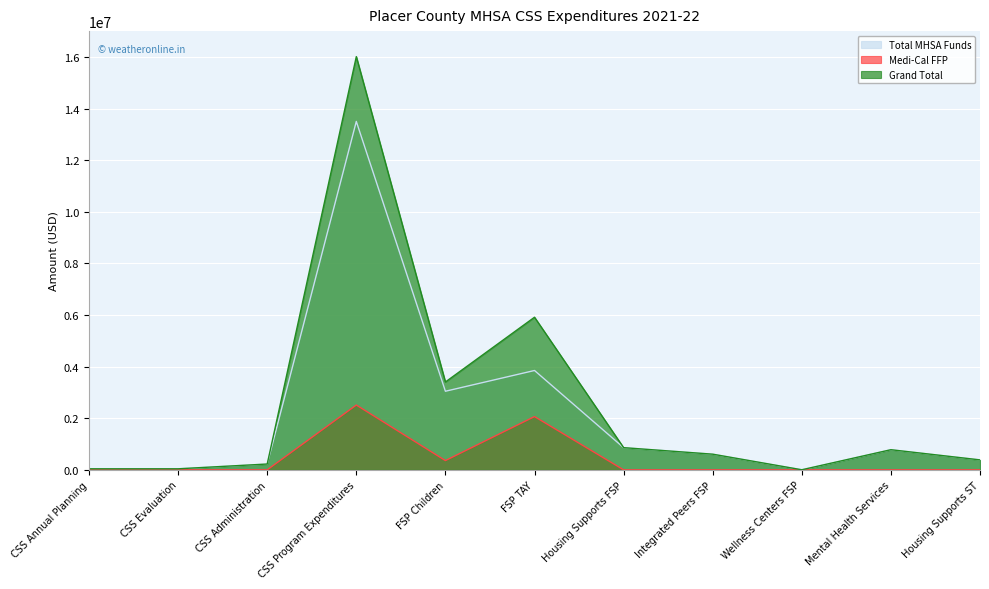

Reading left to right, list all the values displayed in this chart.

Total MHSA Funds: 39856.0	40296.0	225140.0	13500465.7	3045395.7	3849781.0	859893.0	606851.0	2777.0	779910.0	385601.0
Medi-Cal FFP: 0.0	0.0	0.0	2511554.2	359087.2	2063757.0	0.0	0.0	0.0	0.0	0.0
Grand Total: 39856.0	40296.0	225140.0	16012020.0	3404483.0	5913538.0	859893.0	606851.0	2777.0	779910.0	385601.0